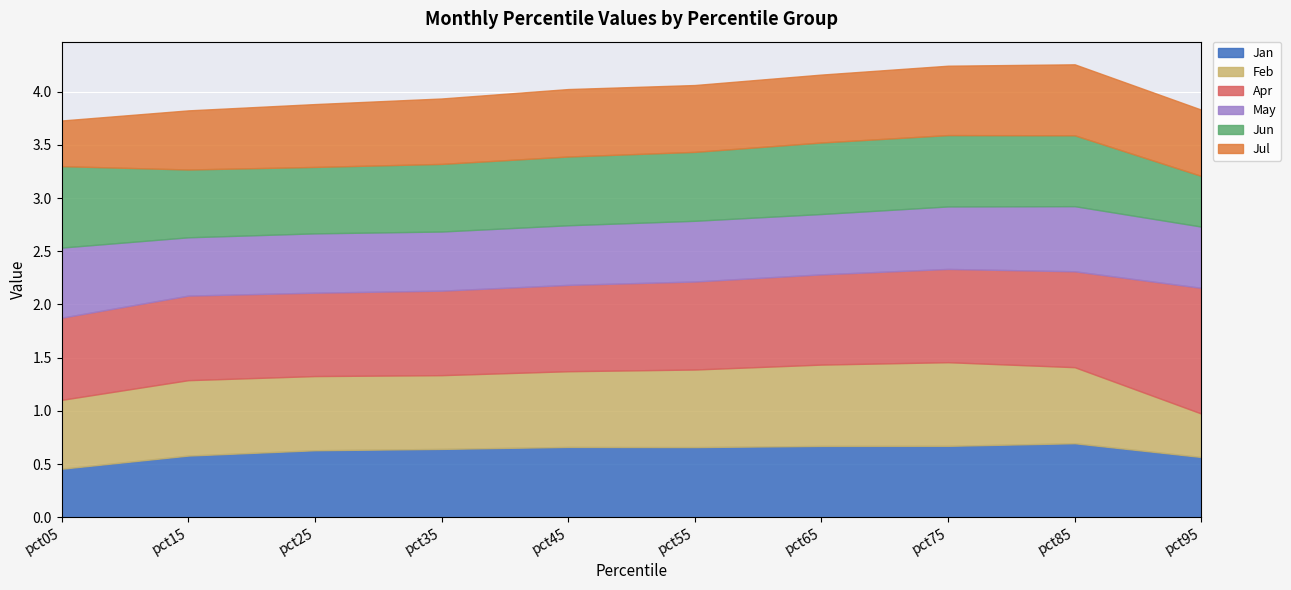

At how many categories does at least one series exceed 0?

10